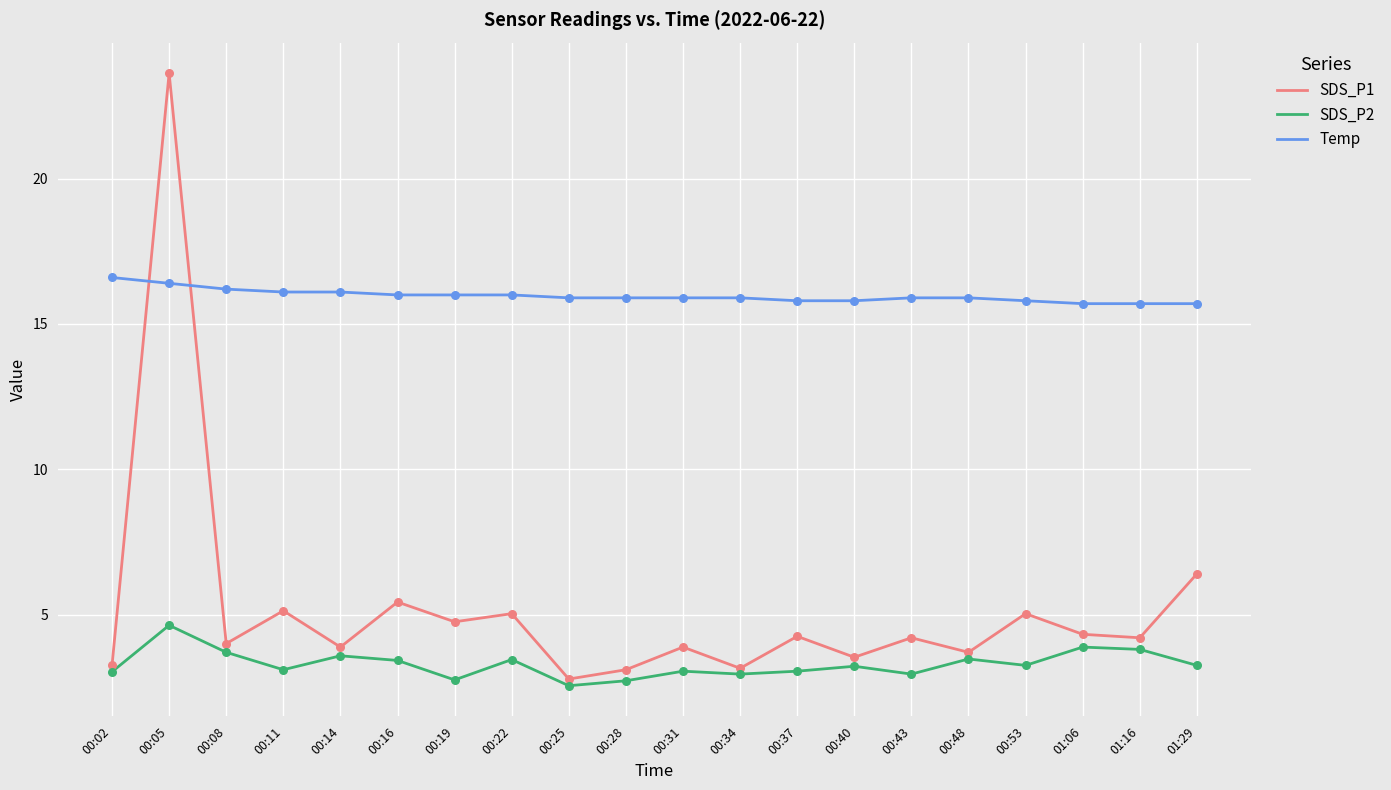

Which series has the largest range (max minus min)?

SDS_P1